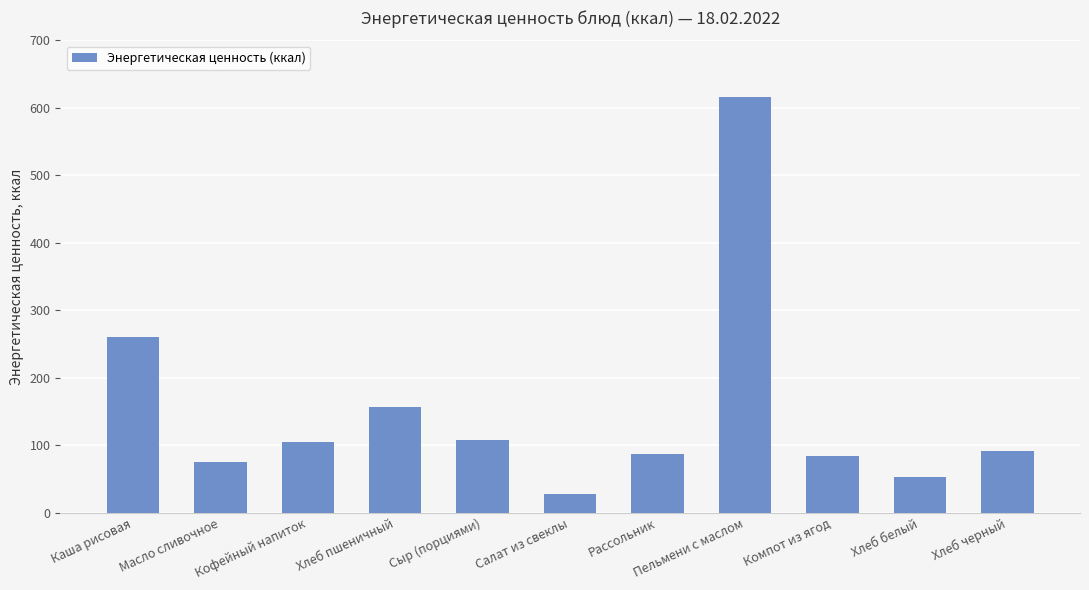

The value at Масло сливочное is 109.2. True or false?

False